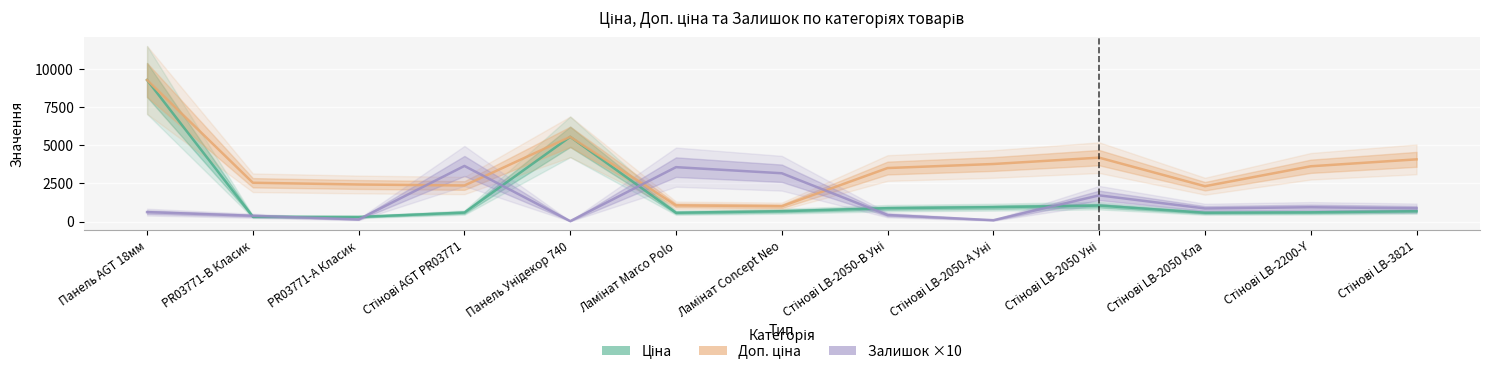

After their last crossing, which series has the higher values: Доп. ціна or Залишок ×10?

Доп. ціна